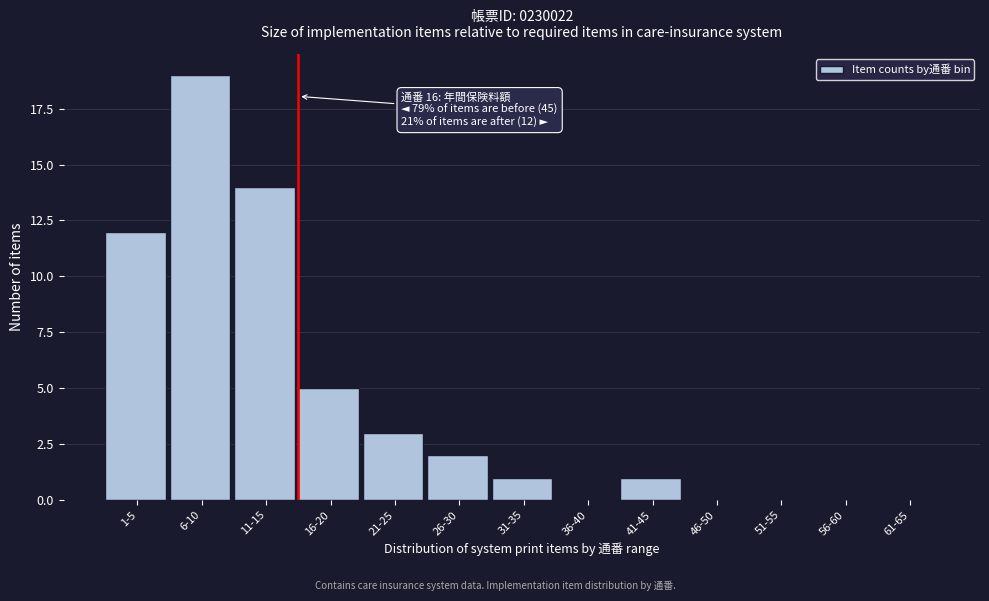

Reading left to right, transcribe all the data shown in this chart.

1-5=12	6-10=19	11-15=14	16-20=5	21-25=3	26-30=2	31-35=1	36-40=0	41-45=1	46-50=0	51-55=0	56-60=0	61-65=0